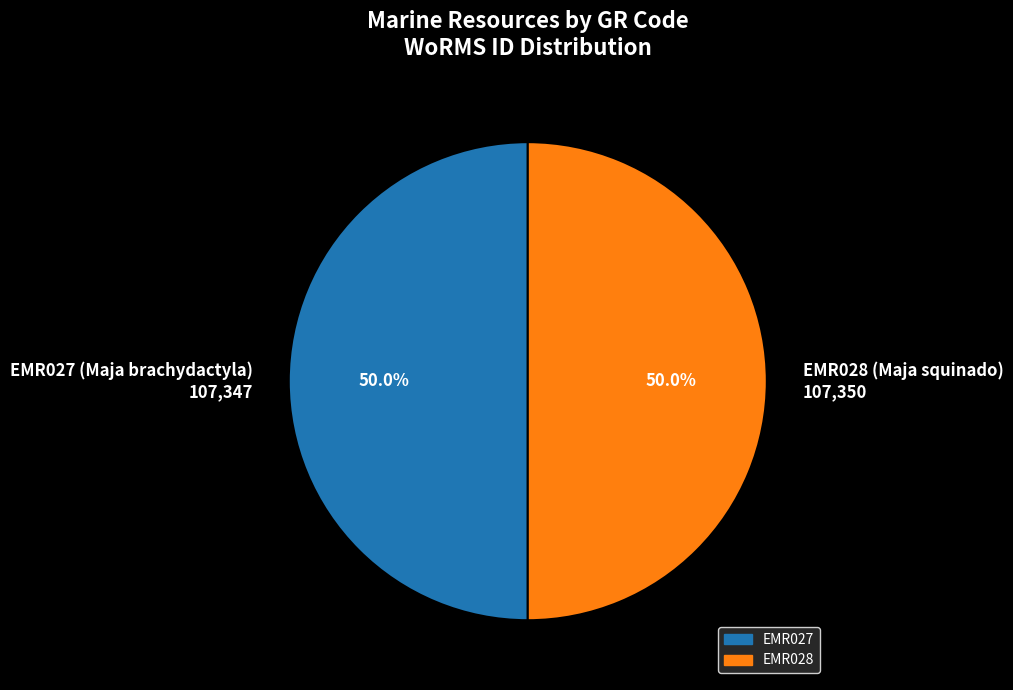

What is the ratio of the value at EMR027 (Maja brachydactyla) 107,347 to the value at EMR028 (Maja squinado) 107,350?

1.0